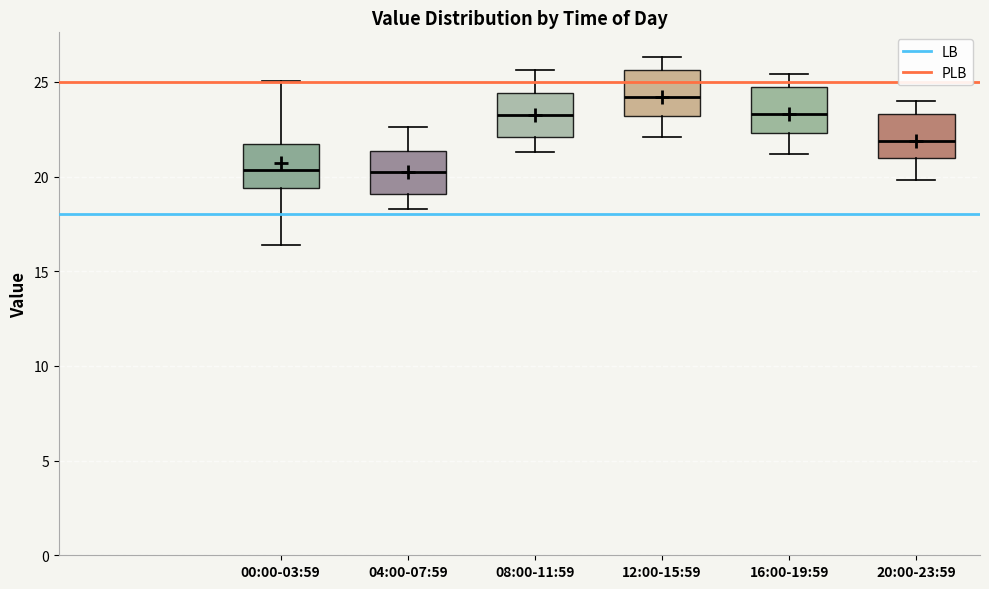

Where is the upper edge of the box for 12:00-15:59 on the y-axis? The values are not printed on the chart, so give them approximately, as read against the axis.

25.5